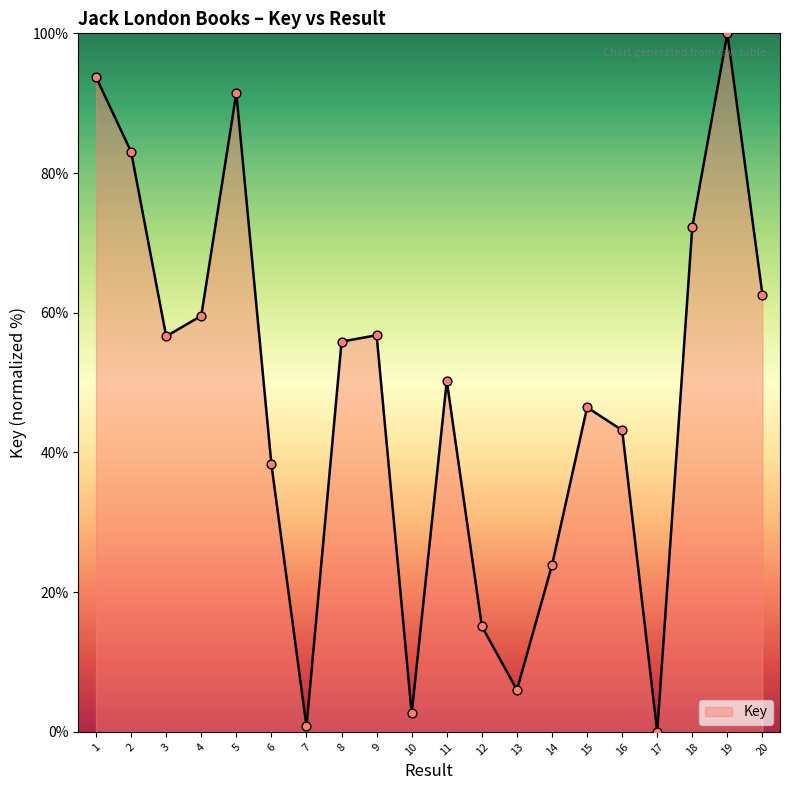

What is the change in value from 4 to 19?

+40.4